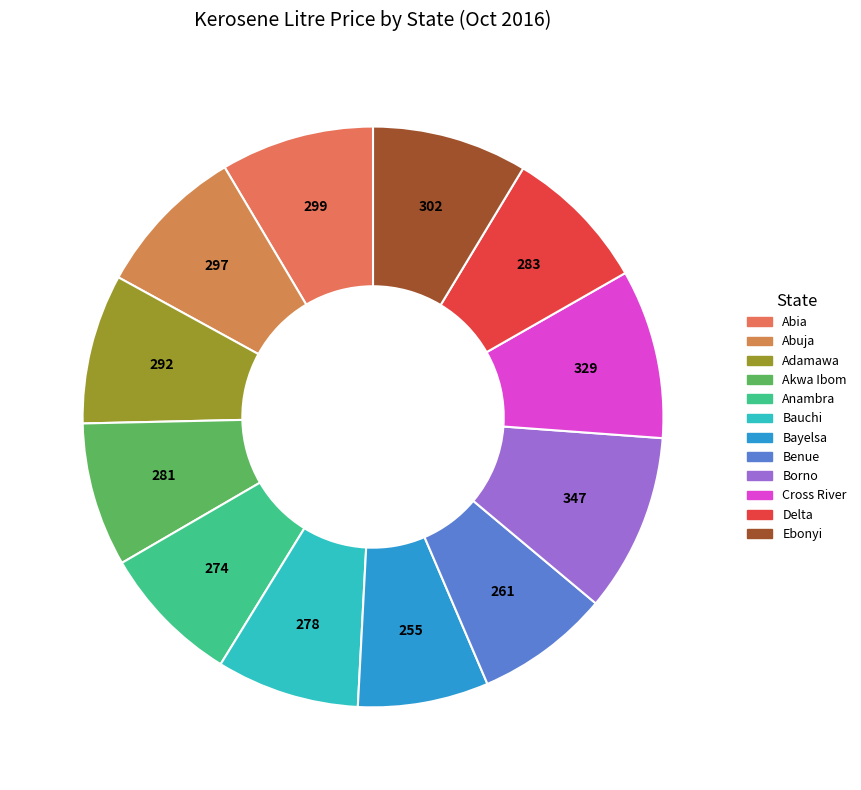

Is it true that Anambra is 18% of the pie?

False